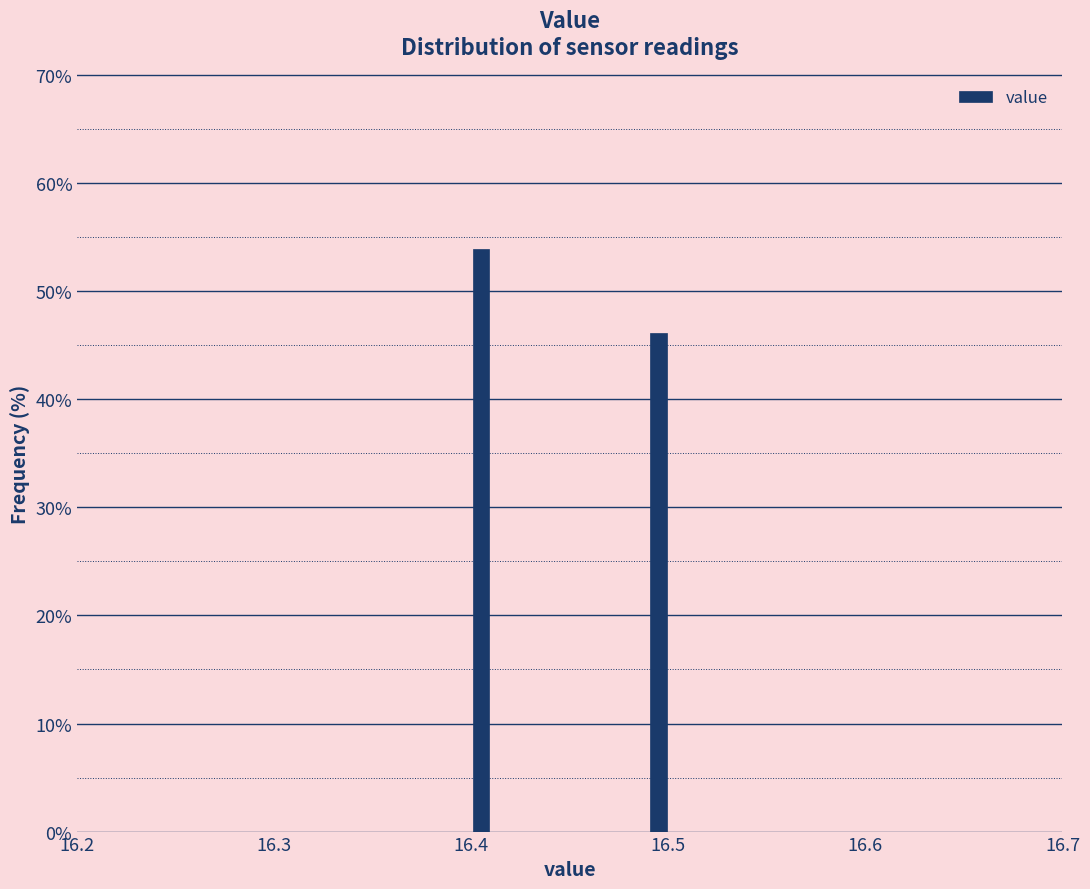

Around what value on the x-axis is the tallest bar? Give the approximate position of its centre, as read against the axis.

16.41